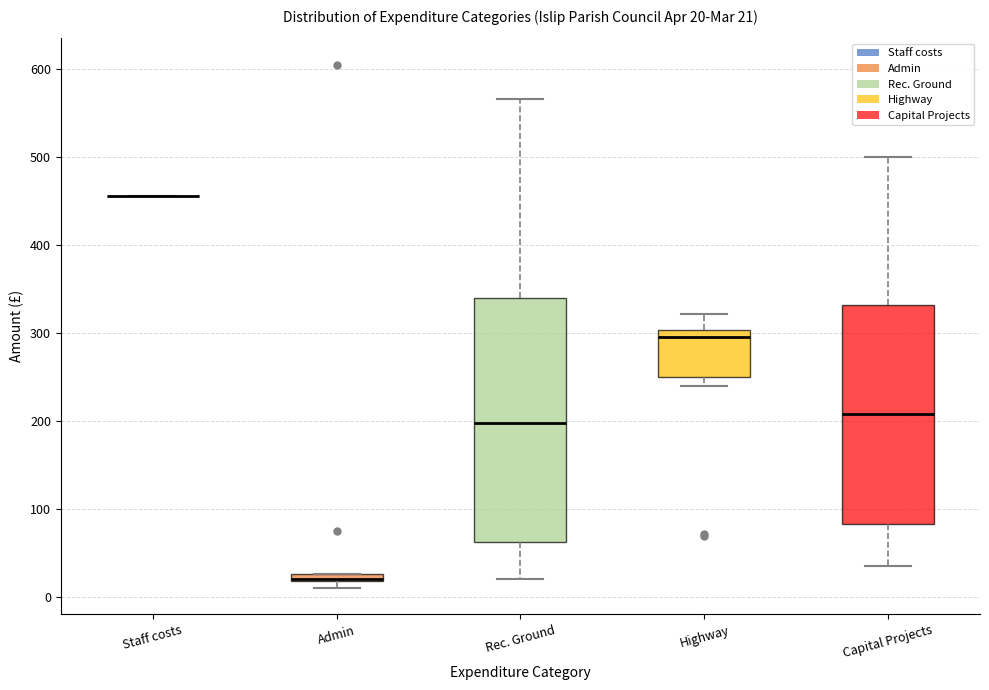

Which box is the tallest, from its lower edge to its upper edge?

Rec. Ground